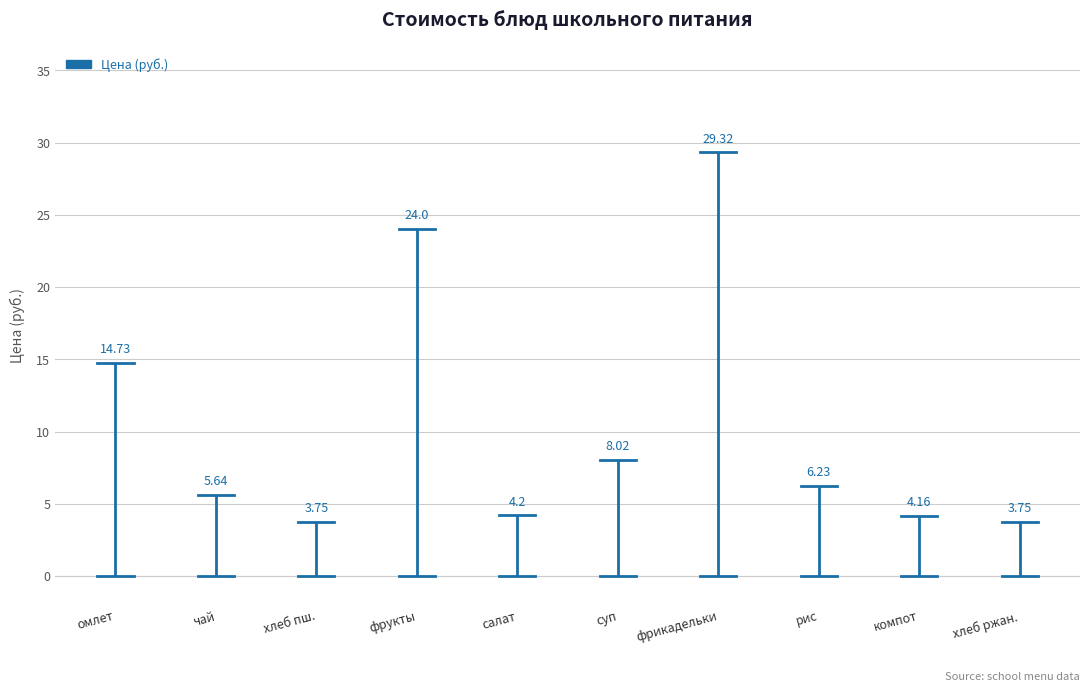

How many points are higher than both their immediate neighbors (excluding endpoints)?

2